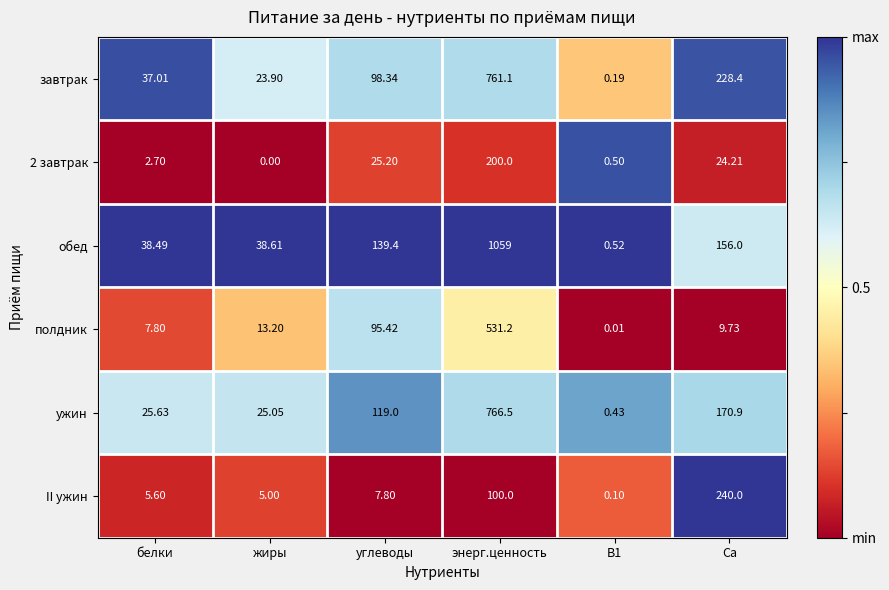

At which label does 2 завтрак first exceed 24?

углеводы